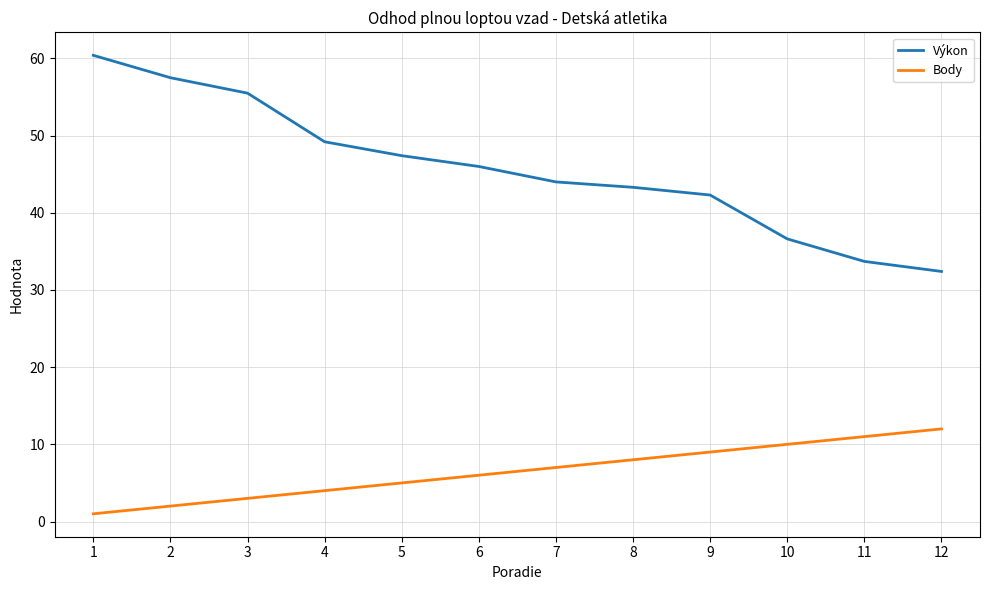

How many values in the Výkon series are below 46?

6